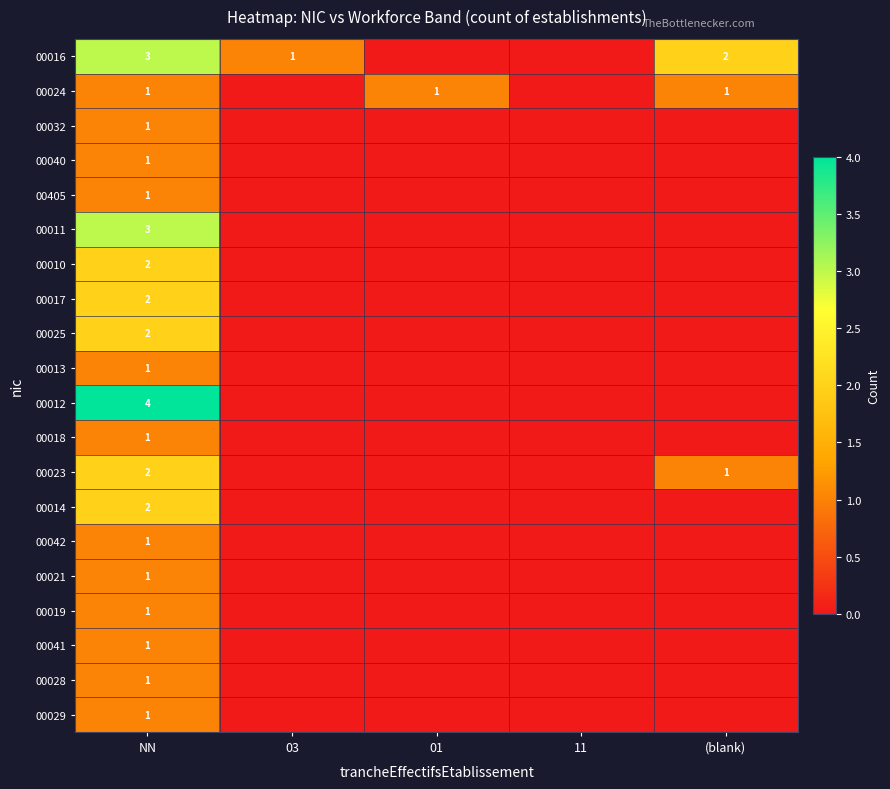

What is the total value across all series at NN?

32